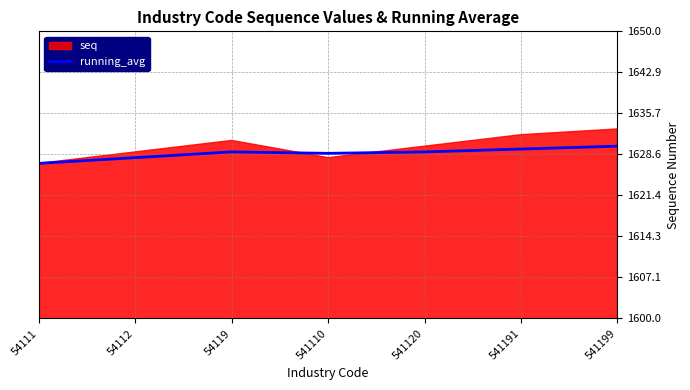

Is it true that the value at 541120 is 1629.0?

True